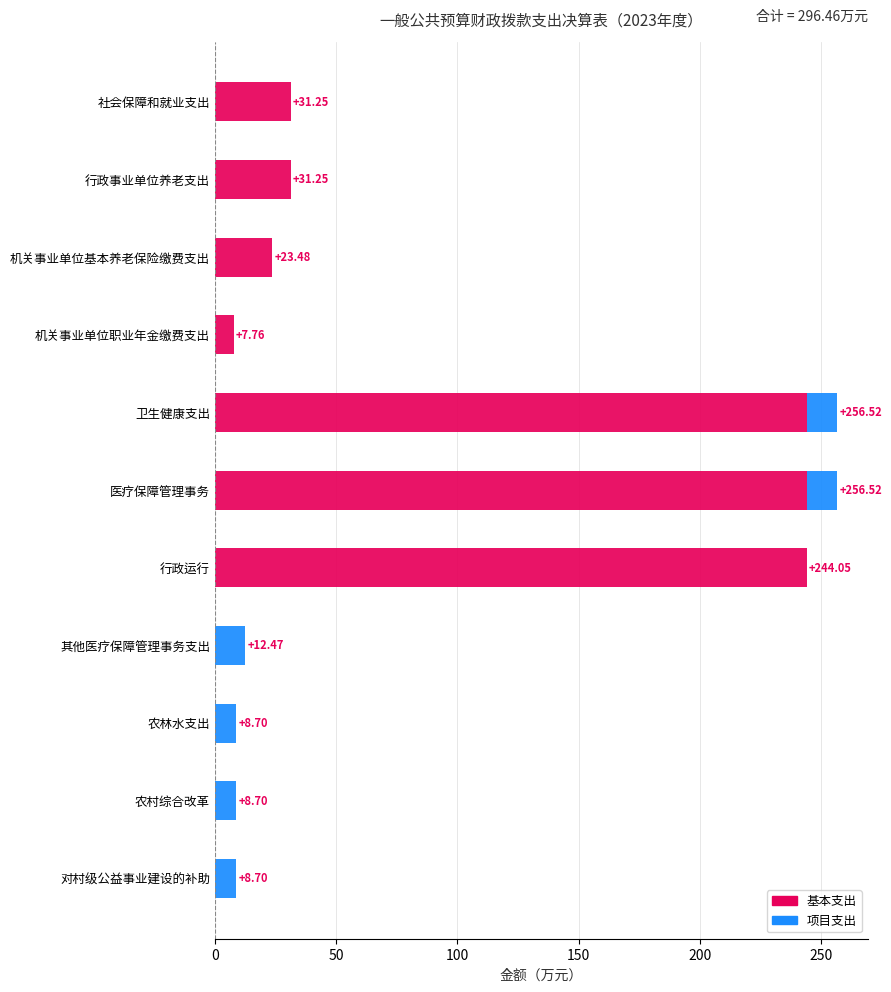

What is the total value across all series at 机关事业单位基本养老保险缴费支出?

23.5